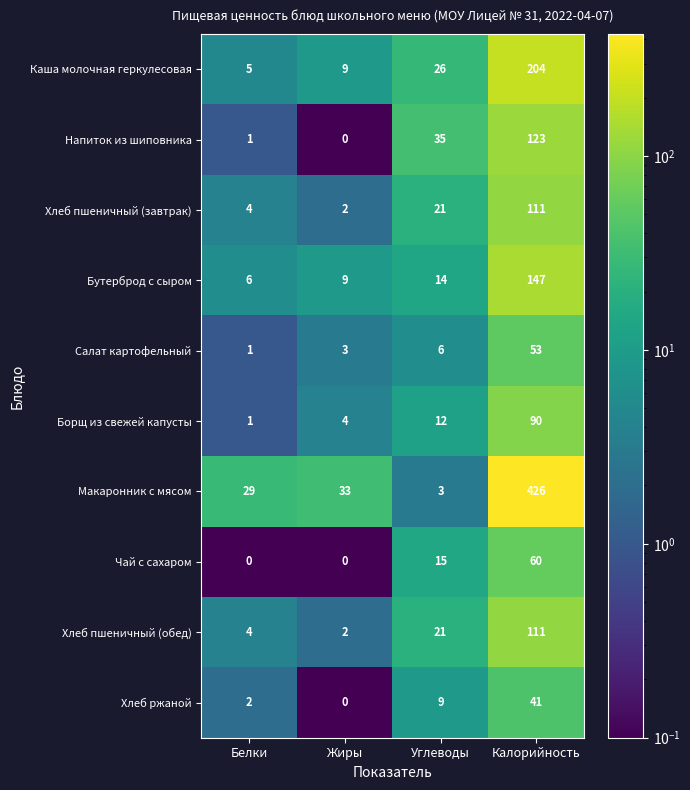

What is the difference between the maximum and minimum values in the Салат картофельный series?

52